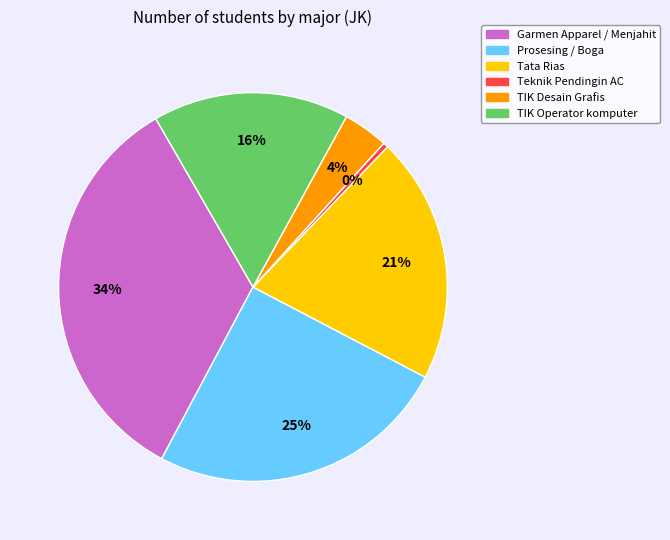

Which category has the biggest portion of the pie?

Garmen Apparel / Menjahit